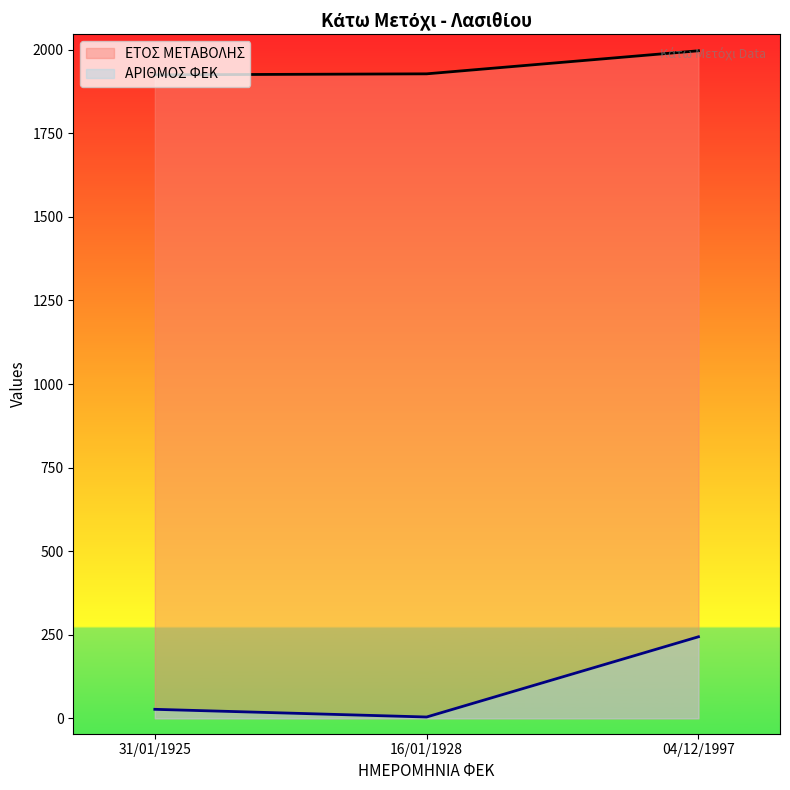

Rank the categories by ΕΤΟΣ ΜΕΤΑΒΟΛΗΣ value from highest to lowest.

04/12/1997, 16/01/1928, 31/01/1925